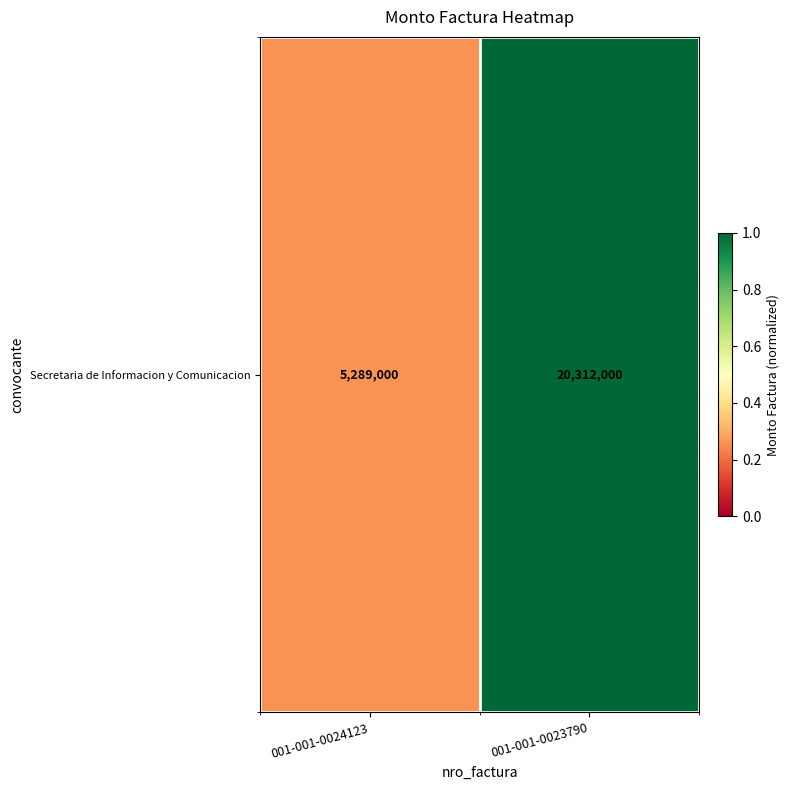

What is the change in value from 001-001-0024123 to 001-001-0023790?

+0.7